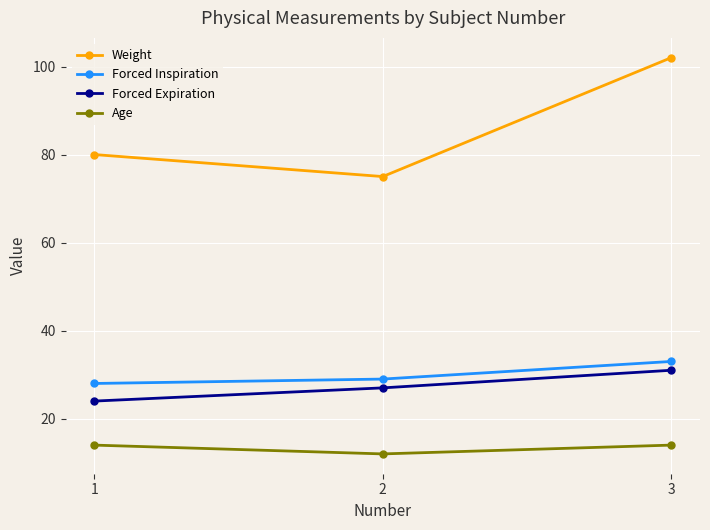

Reading left to right, extract all data points from this chart.

Weight: 1=80	2=75	3=102
Forced Inspiration: 1=28	2=29	3=33
Forced Expiration: 1=24	2=27	3=31
Age: 1=14	2=12	3=14